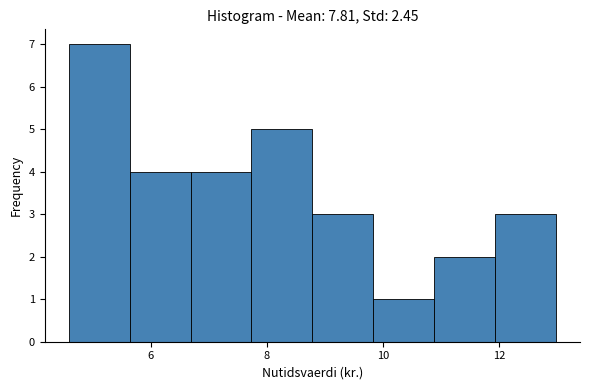

Over which range of the x-axis is the bar tallest?

4.6 to 5.6